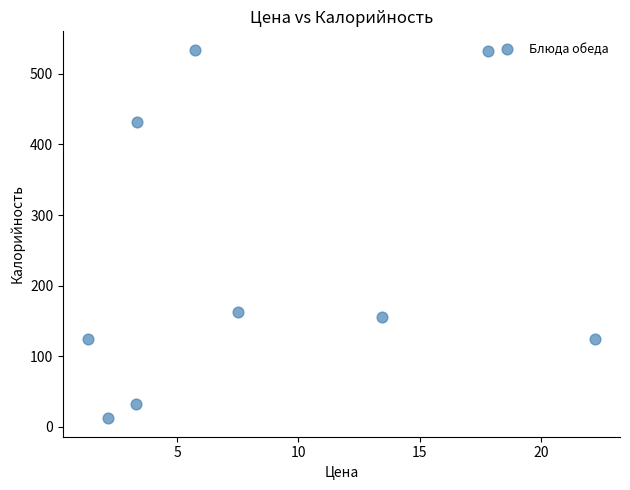

What is the average Y value?

234.4